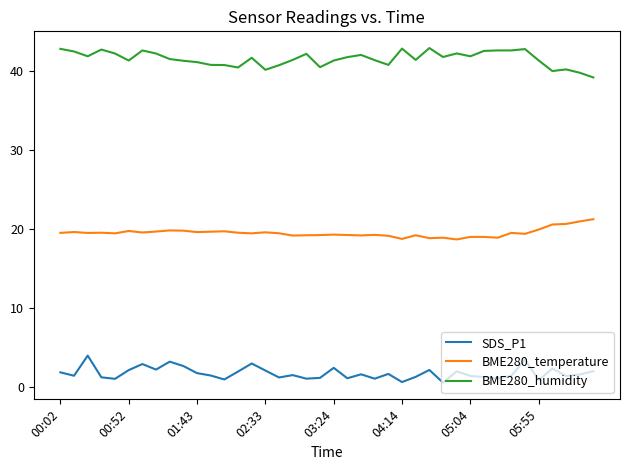

How many lines are shown in the chart?

3